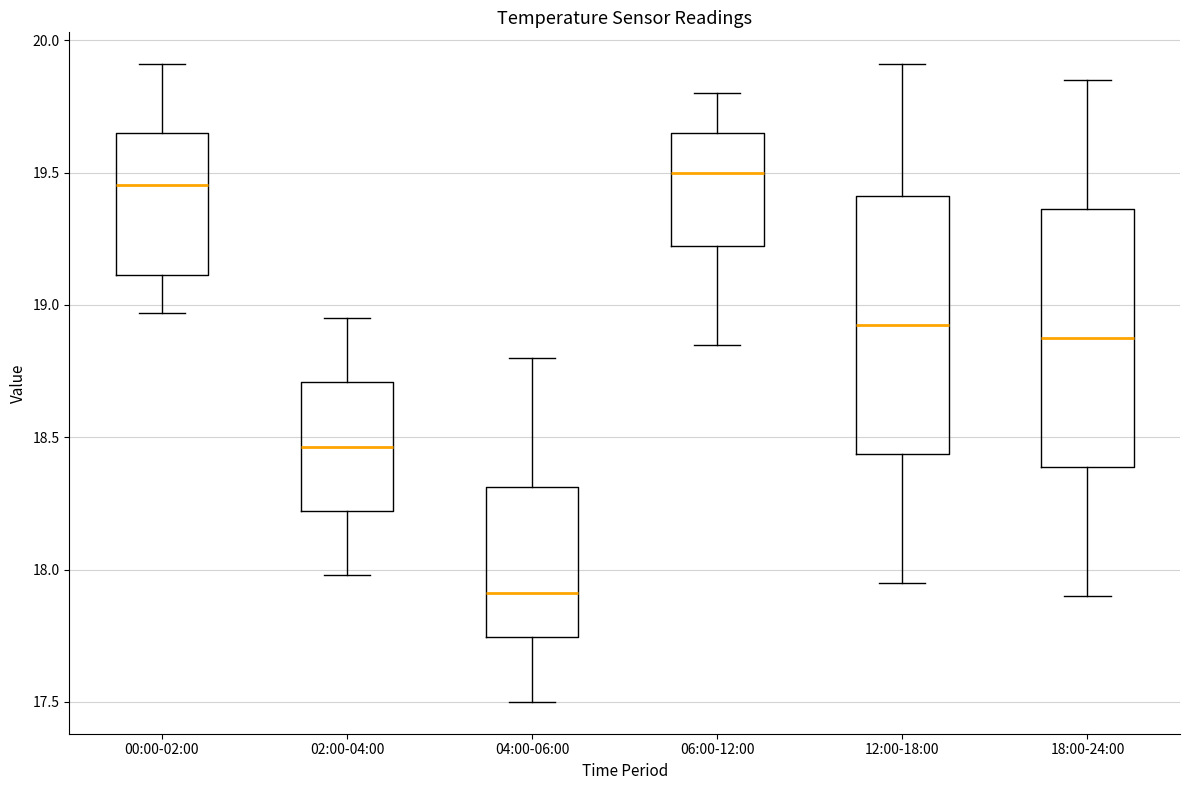

Where does the upper whisker of the box for 12:00-18:00 end on the y-axis? The values are not printed on the chart, so give them approximately, as read against the axis.

19.90